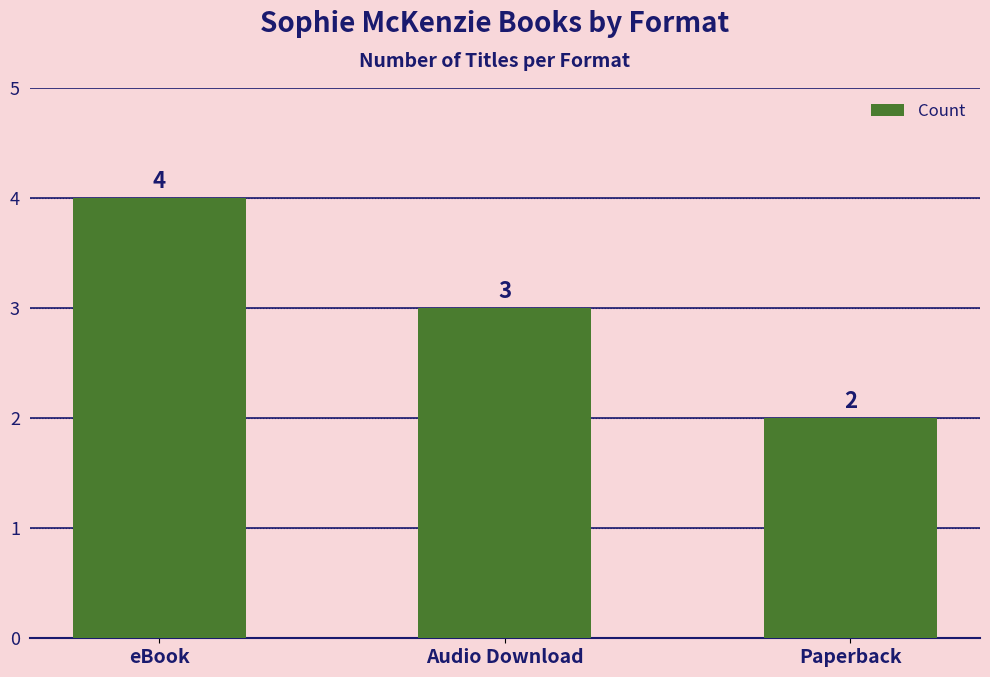

Which category has the highest value across all series?

eBook